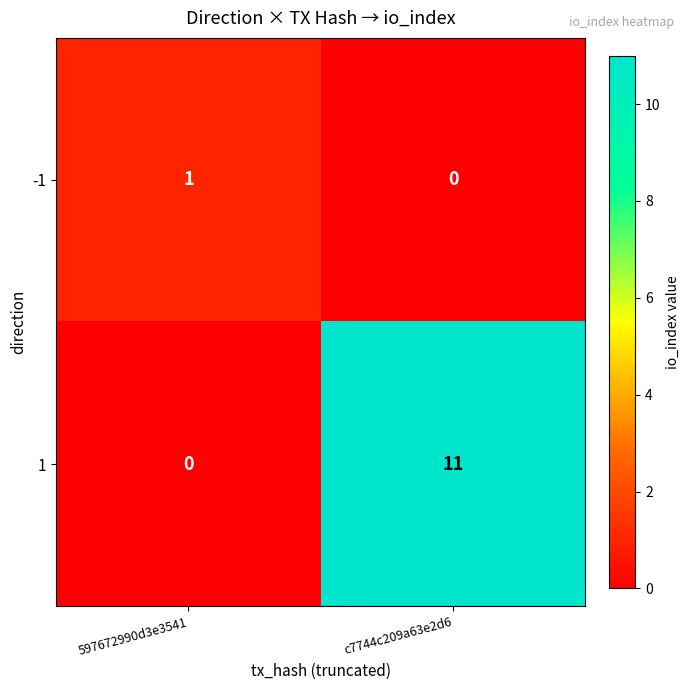

What is the difference between the highest and lowest values at c7744c209a63e2d6?

11